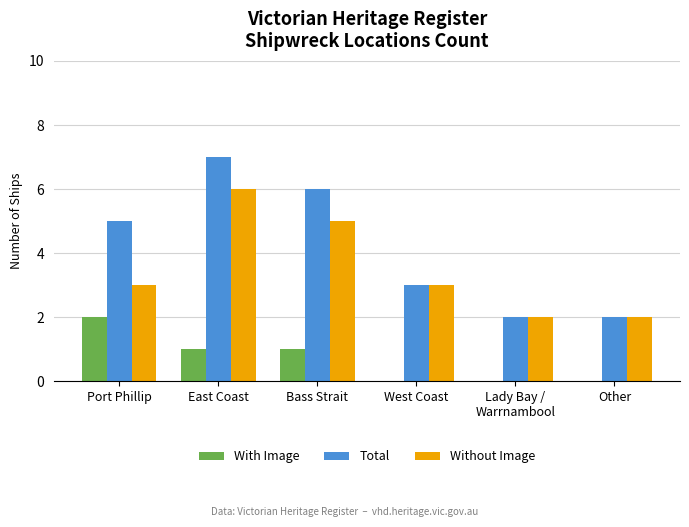

How many Total values are between 2 and 6?

5